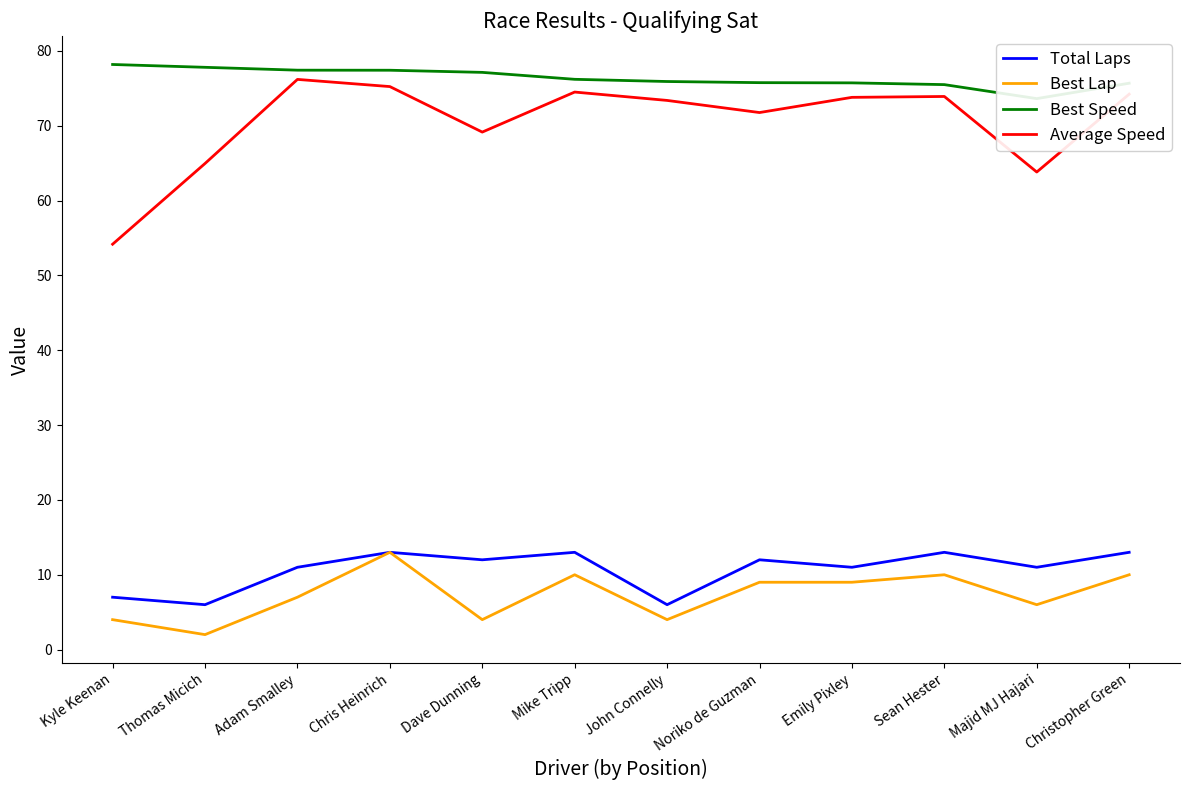

What are all the series names shown in the legend?

Total Laps, Best Lap, Best Speed, Average Speed